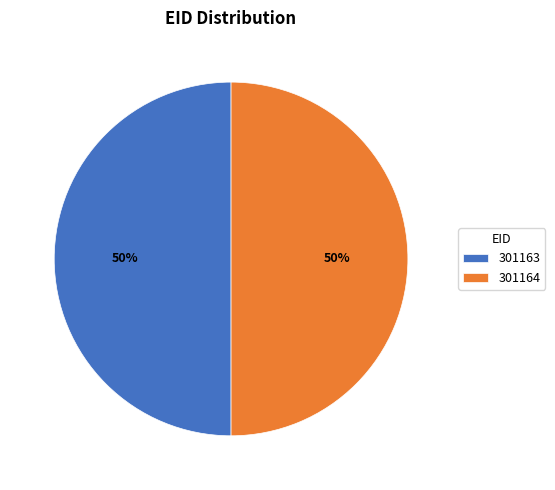

Is the sum of 301164 and 301163 greater than half?

Yes